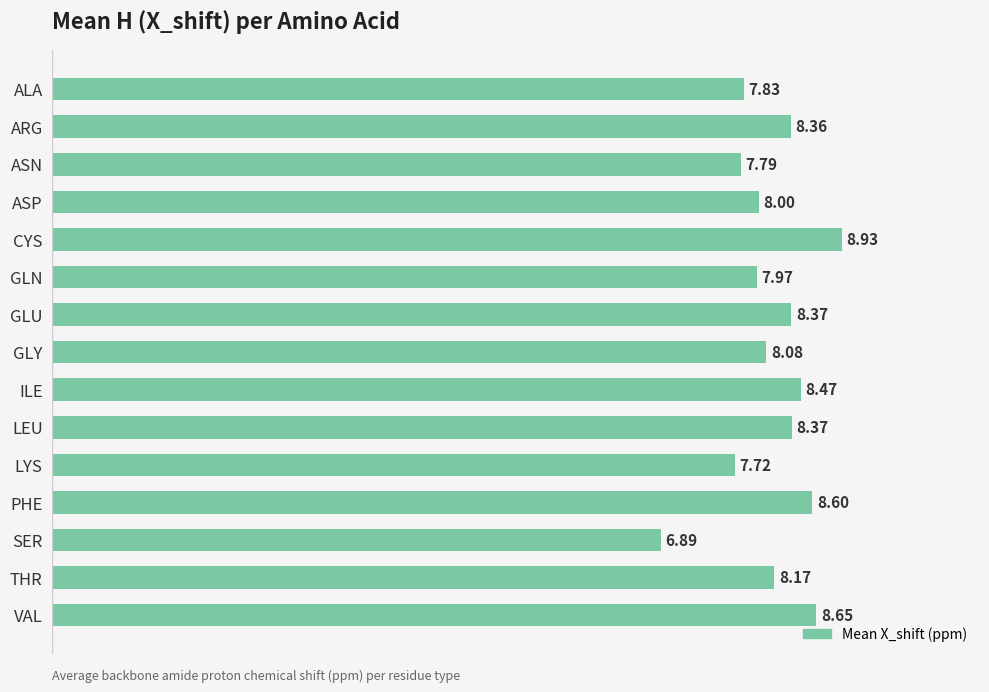

What is the minimum value shown in the chart?

6.9